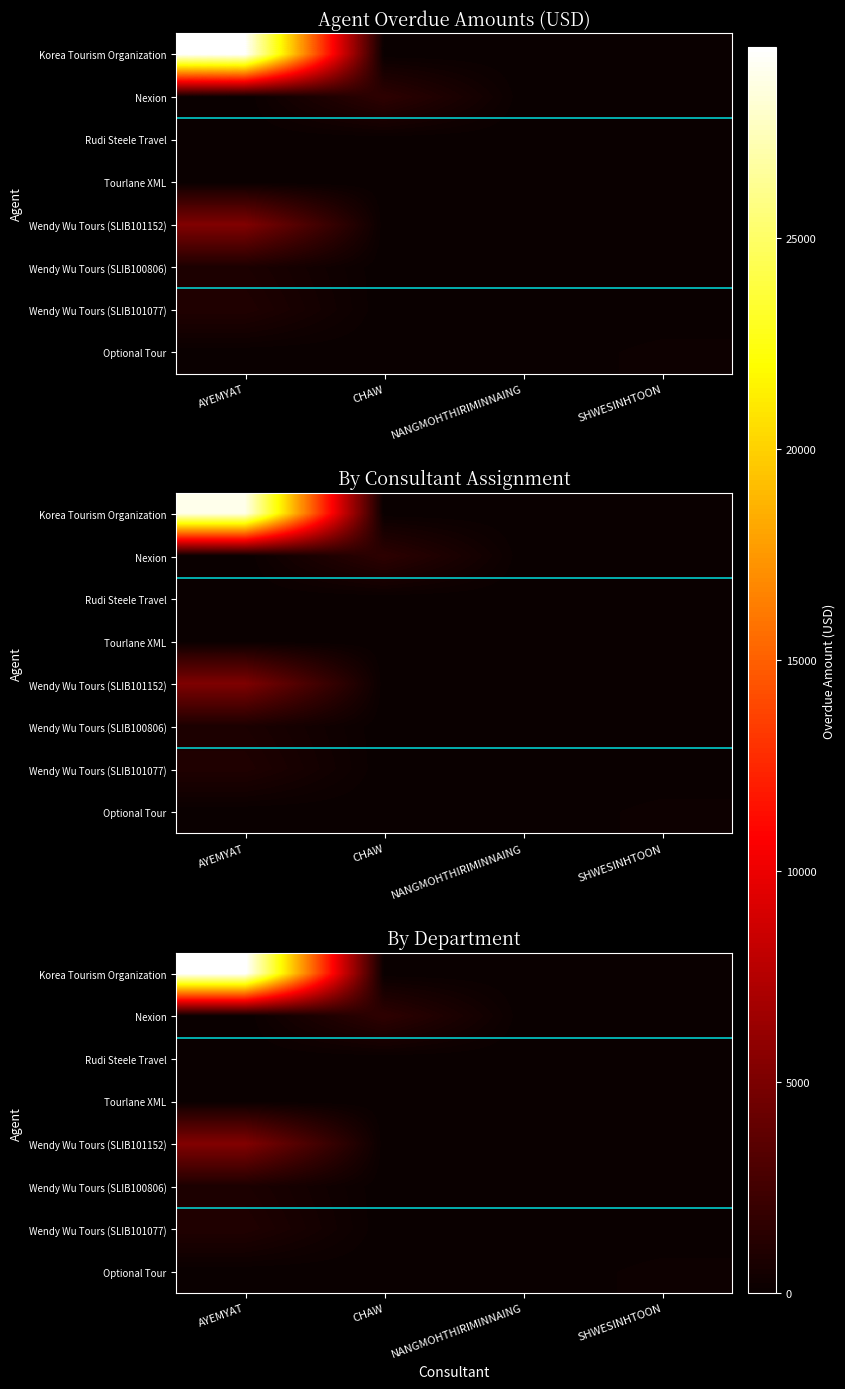

At which category does the chart reach its peak across all series?

AYEMYAT